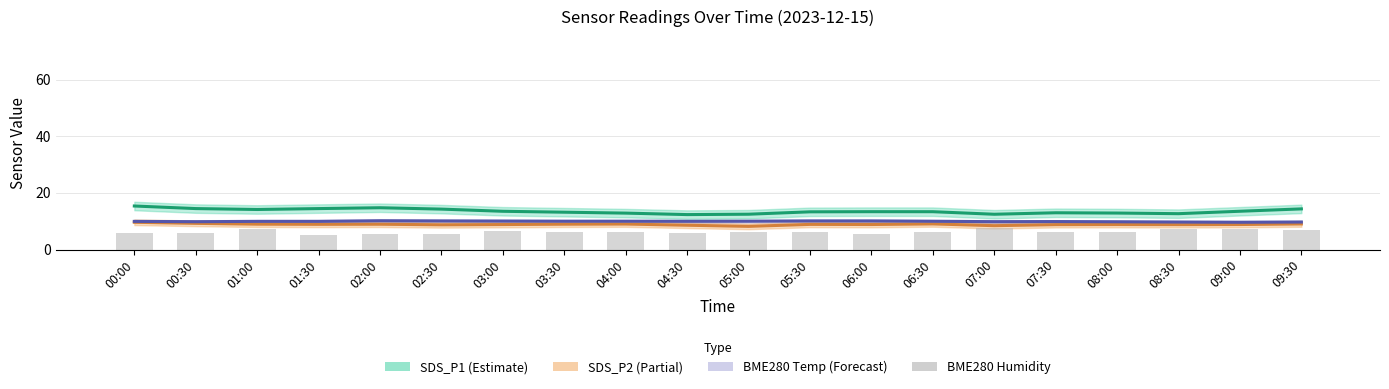

The BME280 Humidity (offset) series shows 5.9 at 00:30. True or false?

True